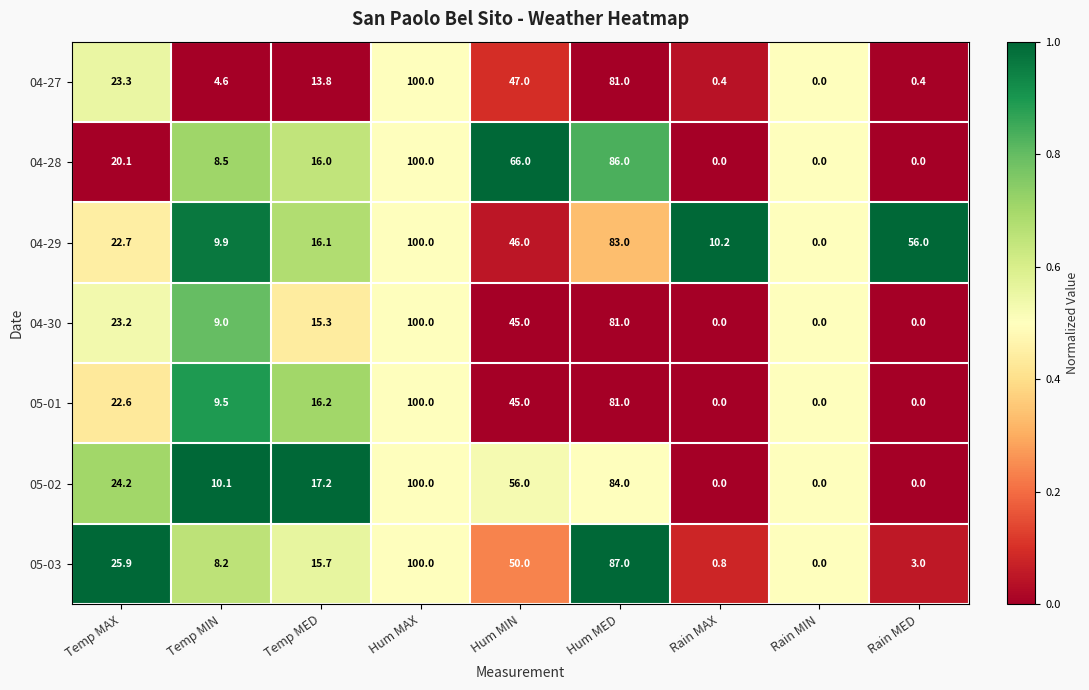

How many distinct data groups are displayed?

7